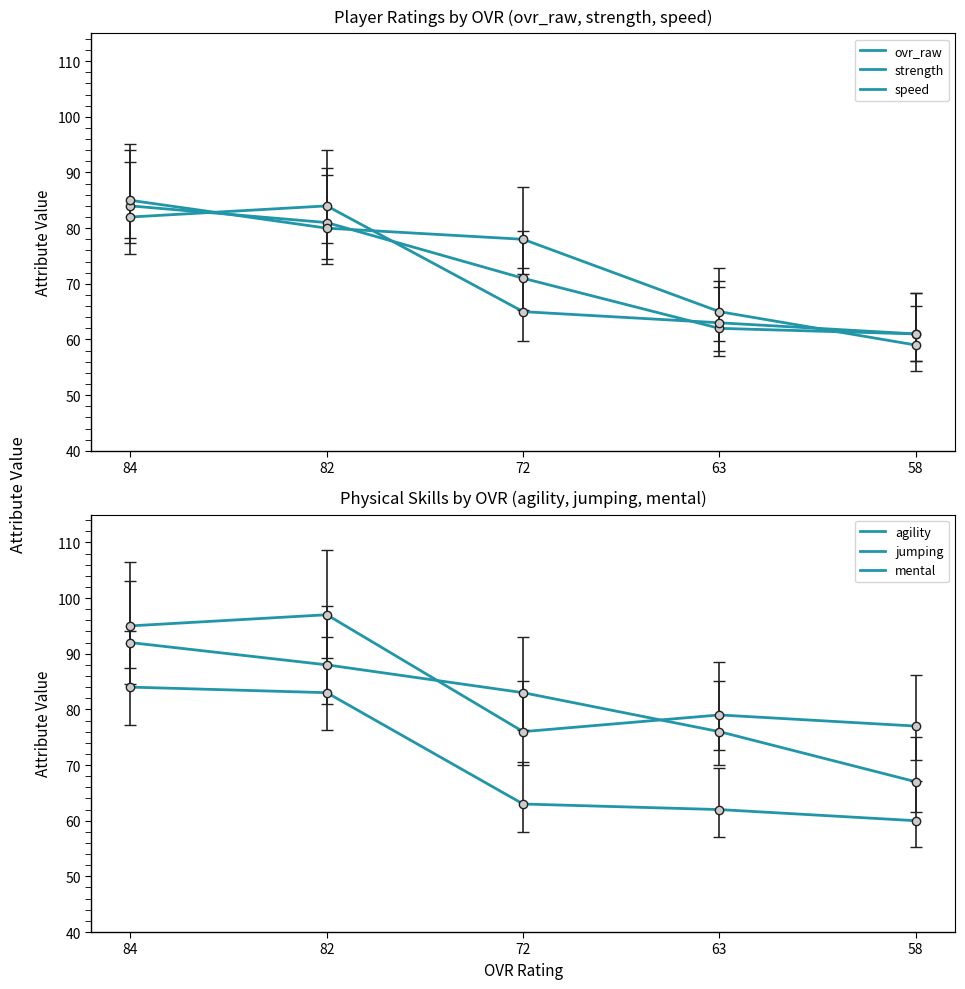

Is the value of strength at 82 greater than the value of speed at 63?

Yes